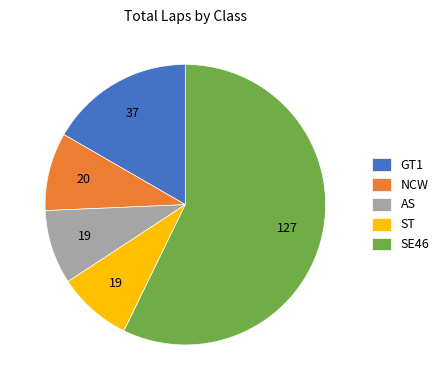

Does GT1 represent more than half of the total?

No